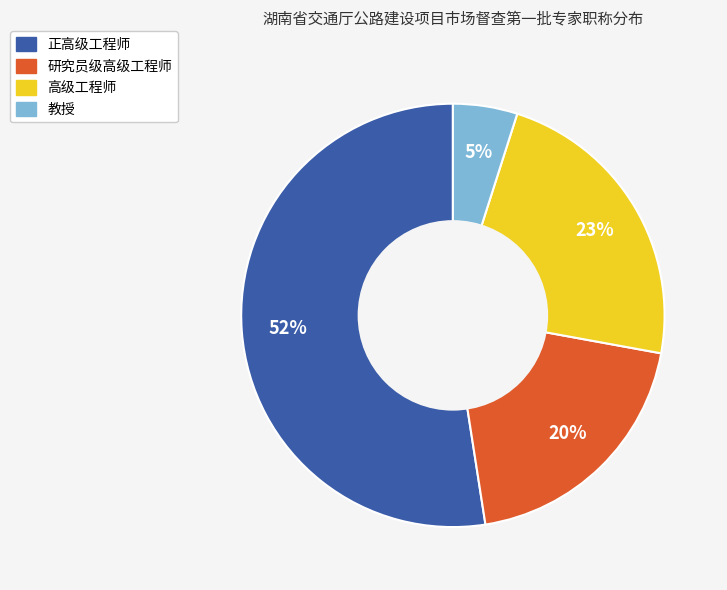

To the nearest percent, what portion does 研究员级高级工程师 represent?

20%